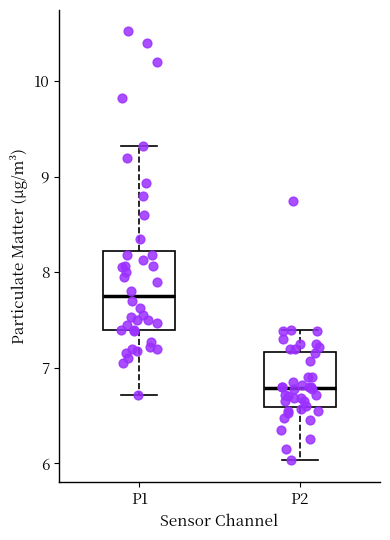

Which box's median line is the lowest?

P2